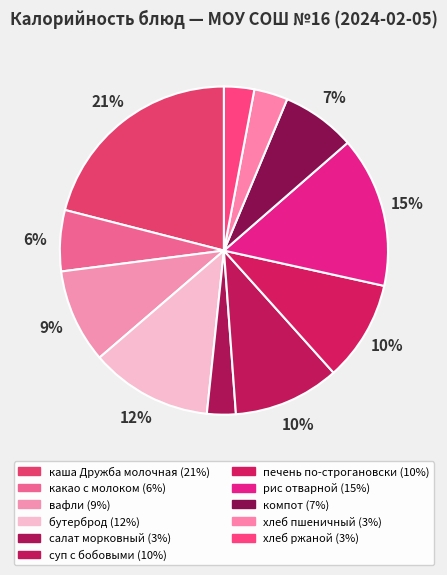

Combined, do хлеб пшеничный and вафли account for over 50%?

No